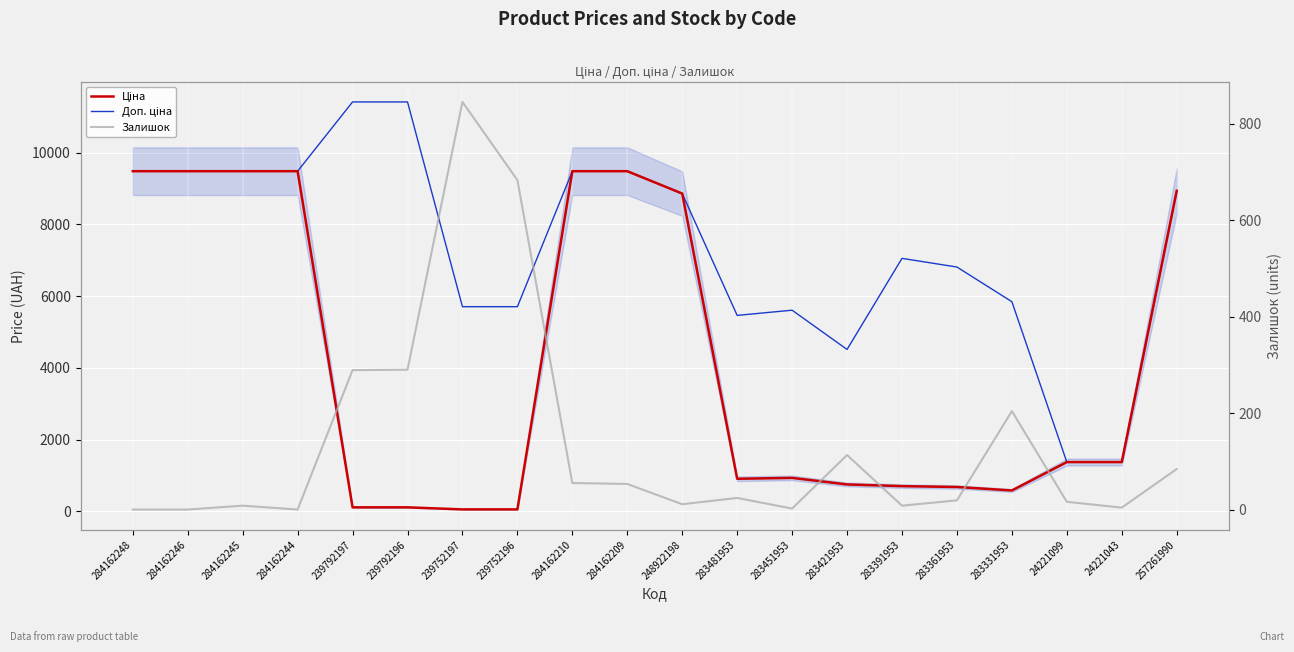

At which category does Ціна reach its first local peak?

283451953